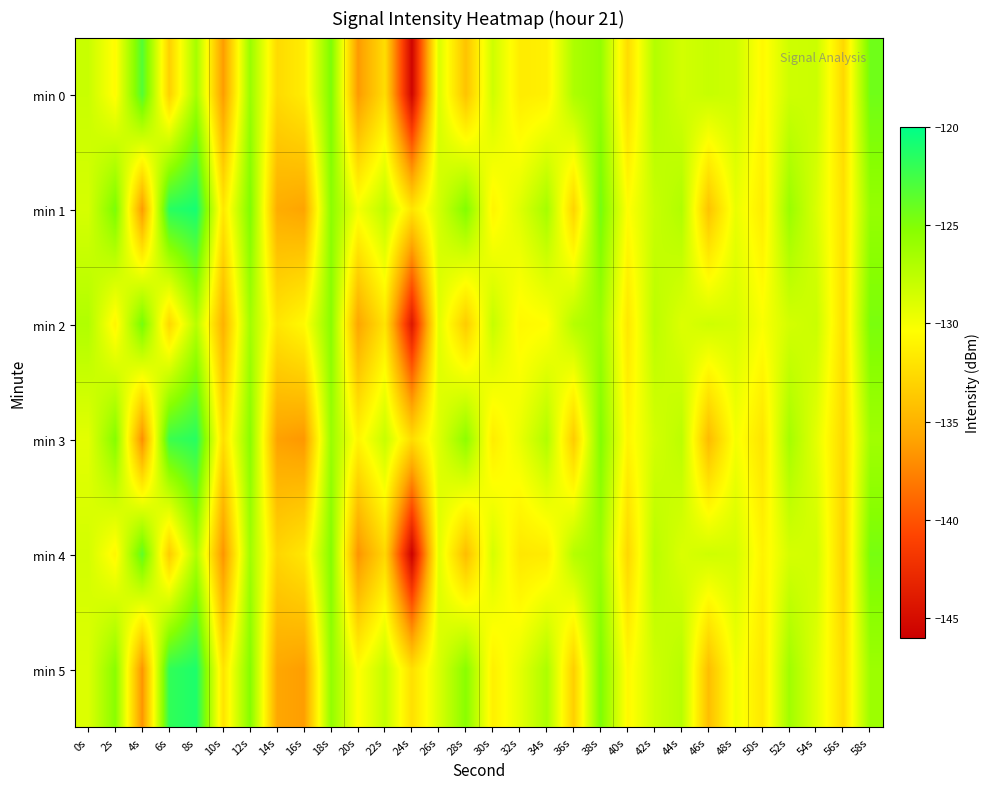

At how many categories does at least one series exceed -143?

30